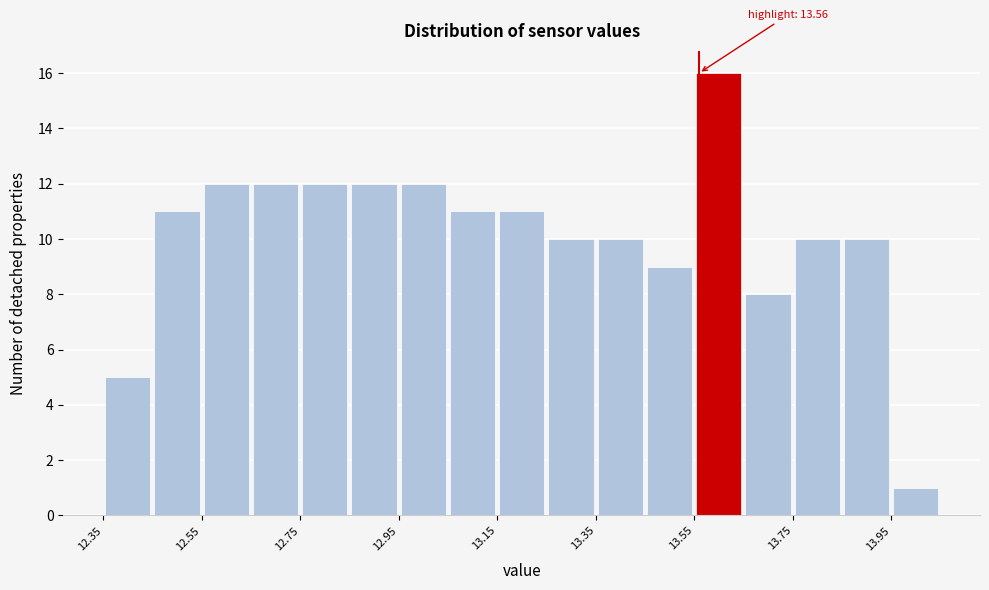

Which range on the x-axis has the tallest bar?

13.55 to 13.65